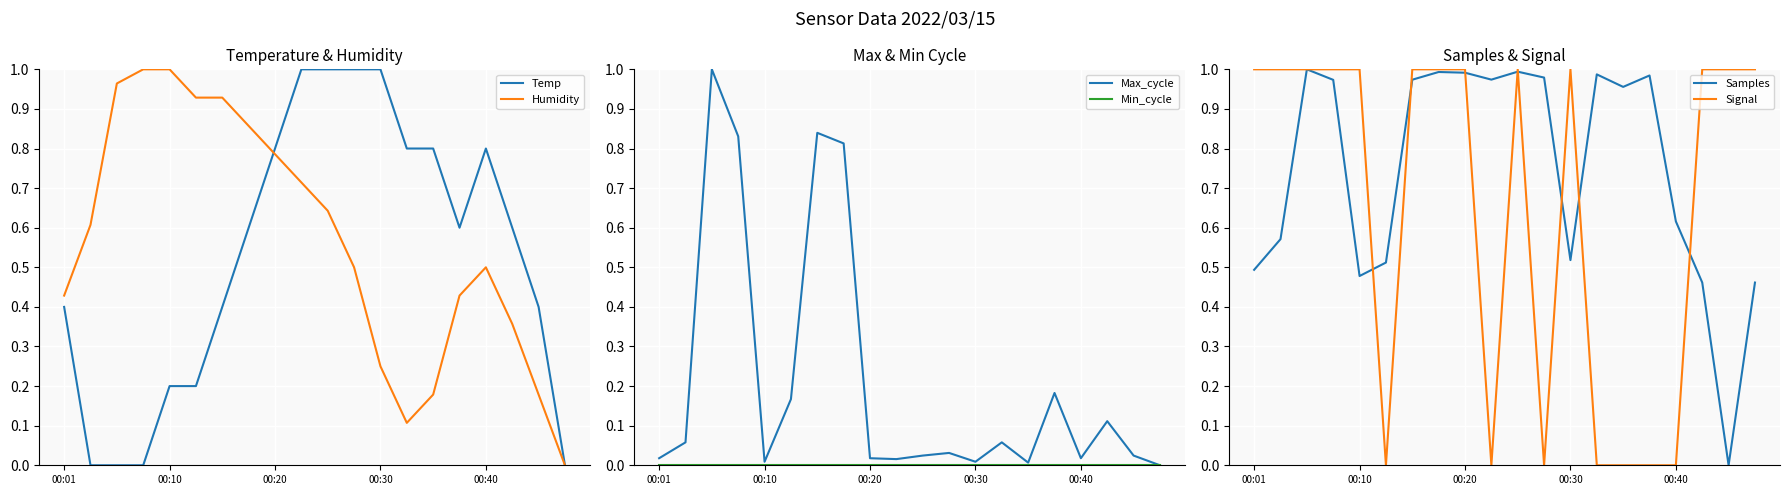

Count the number of categories in the chart.

20